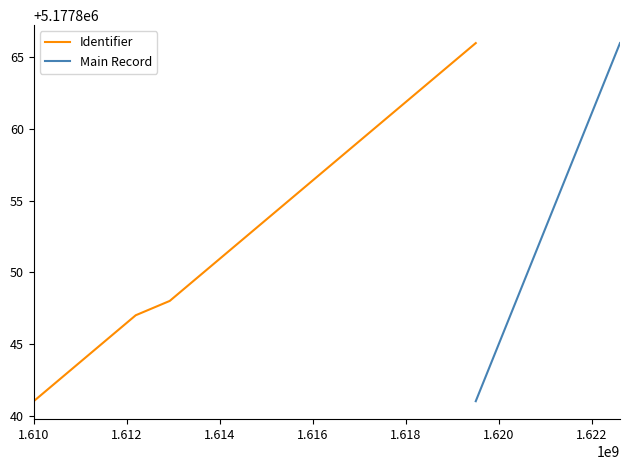

What is the lowest value of the Identifier series?

5177841